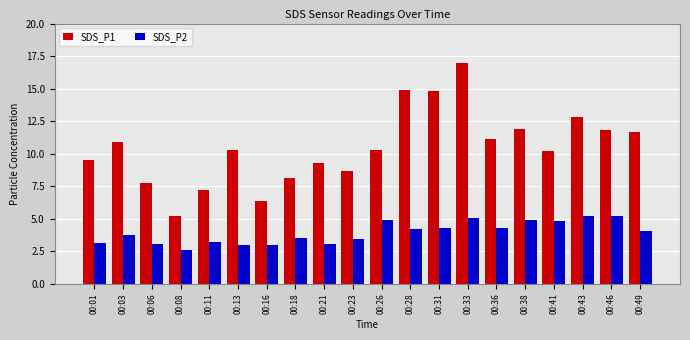

At which category is the sum across all series the highest?

00:33